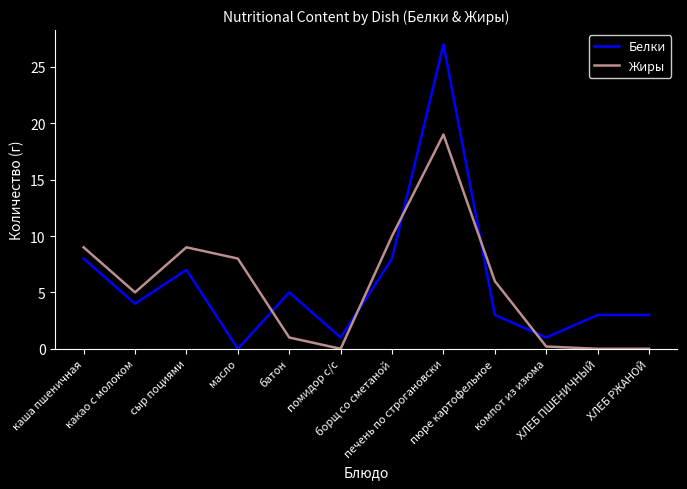

List the series in order of their peak value, highest first.

Белки, Жиры